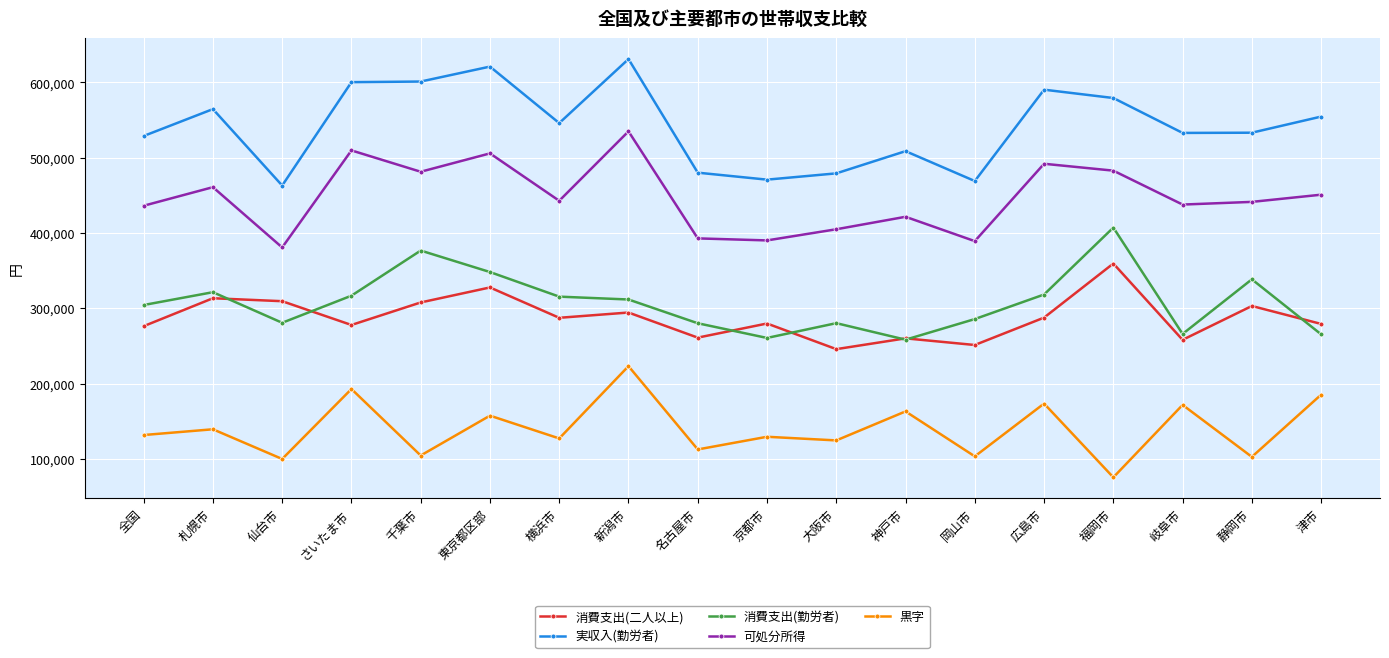

Which series has the largest total across all categories?

実収入(勤労者)